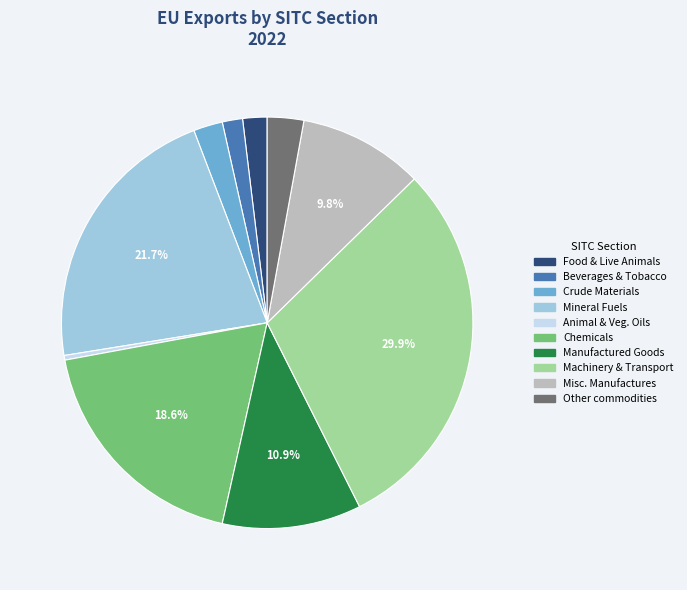

Does any single category account for the majority?

No